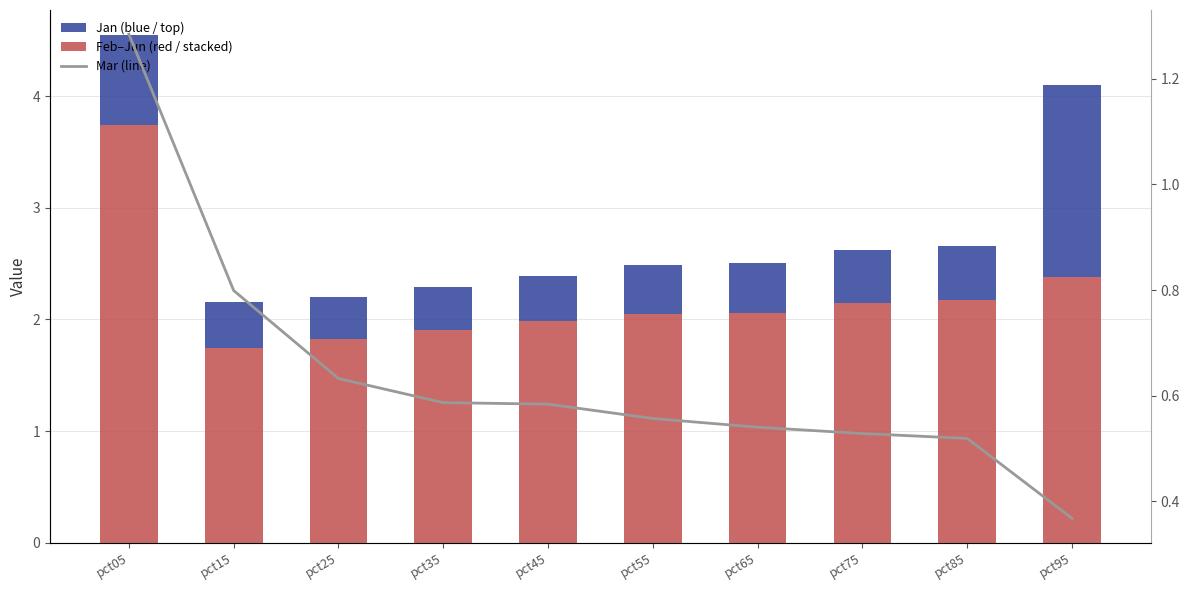

The value of Mar (line) at pct85 is 0.5. True or false?

True